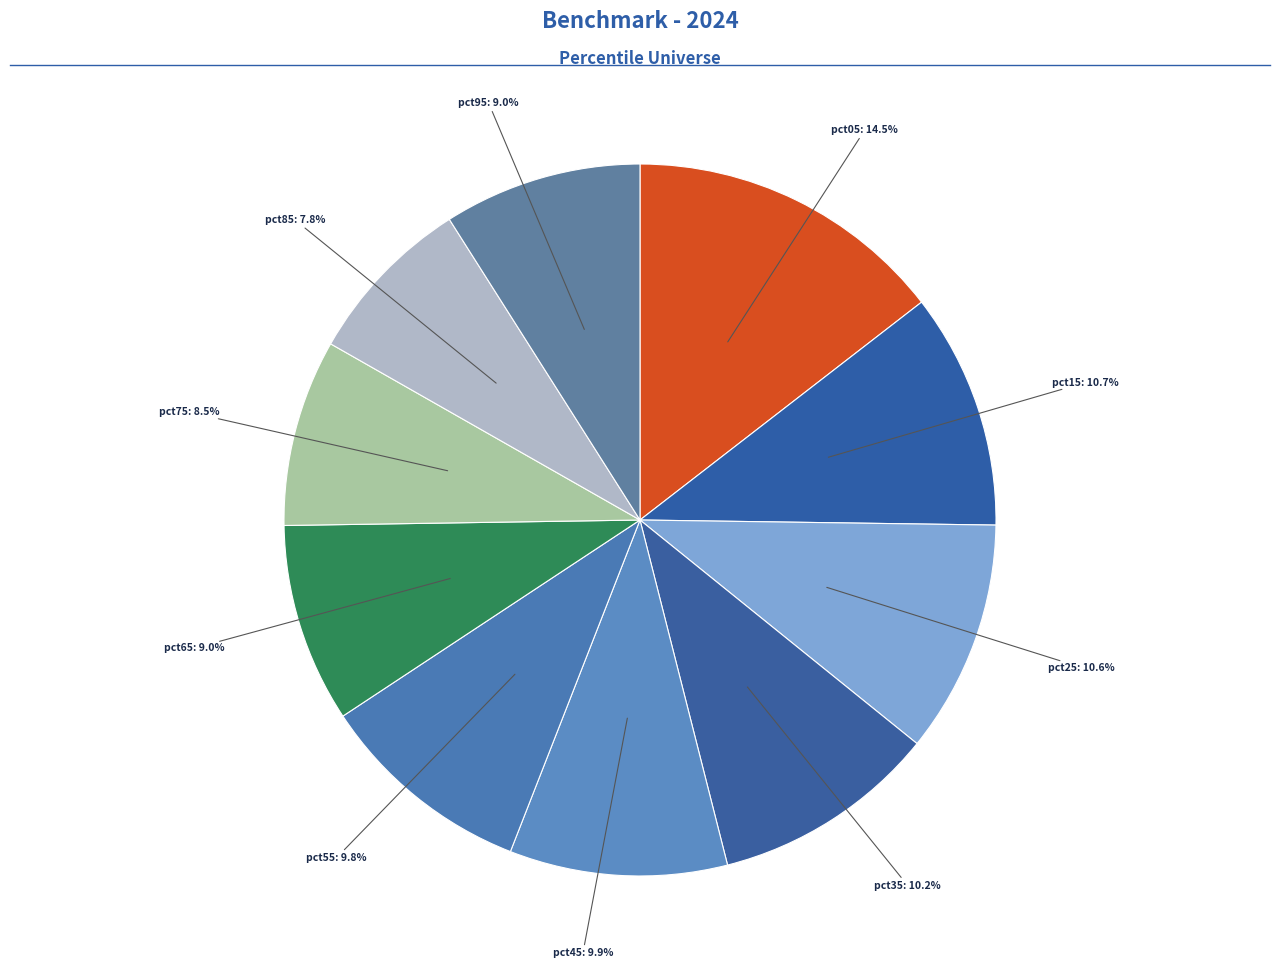

Which has a higher value, pct65 or pct55?

pct55